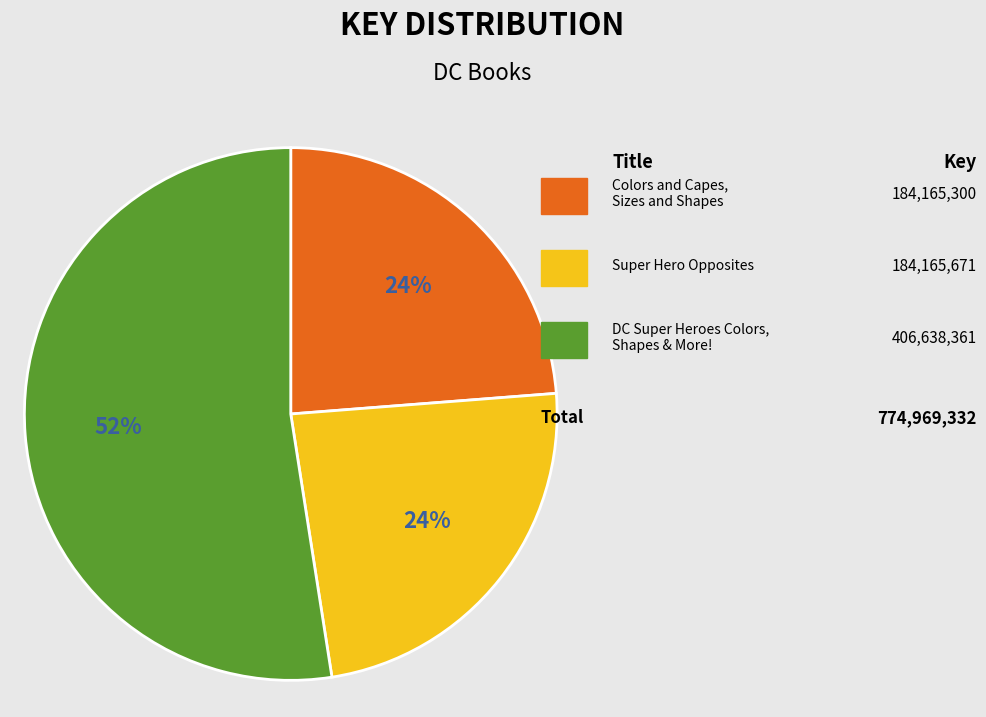

Count the number of slices in the pie.

3